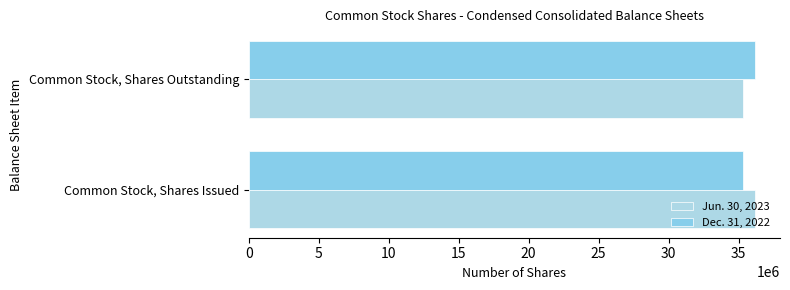

Which series has the largest range (max minus min)?

Jun. 30, 2023